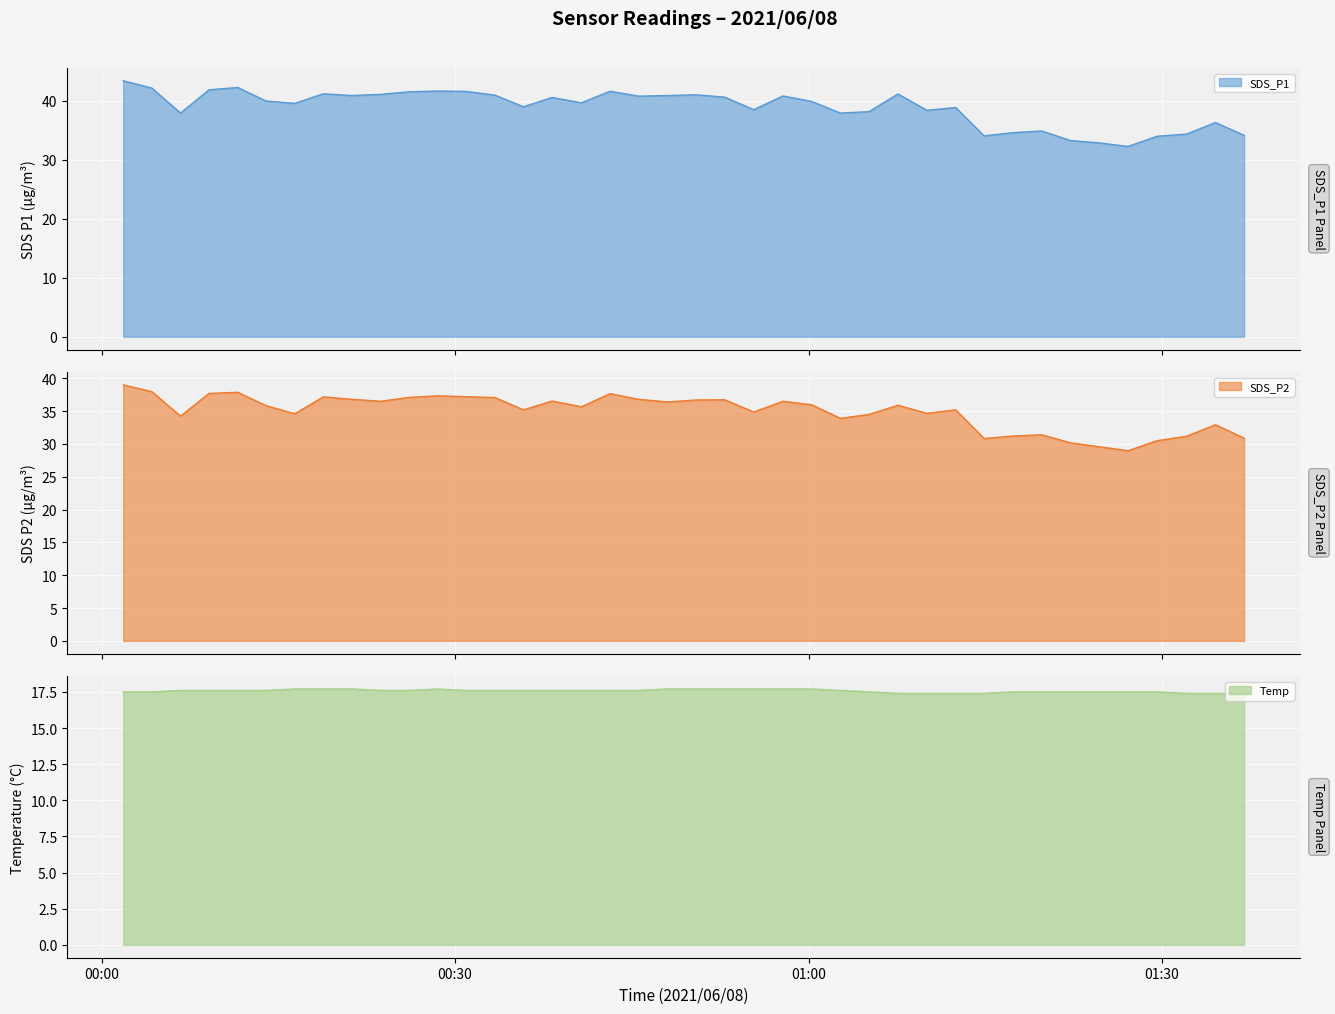

What is the maximum value for SDS_P1?

43.4